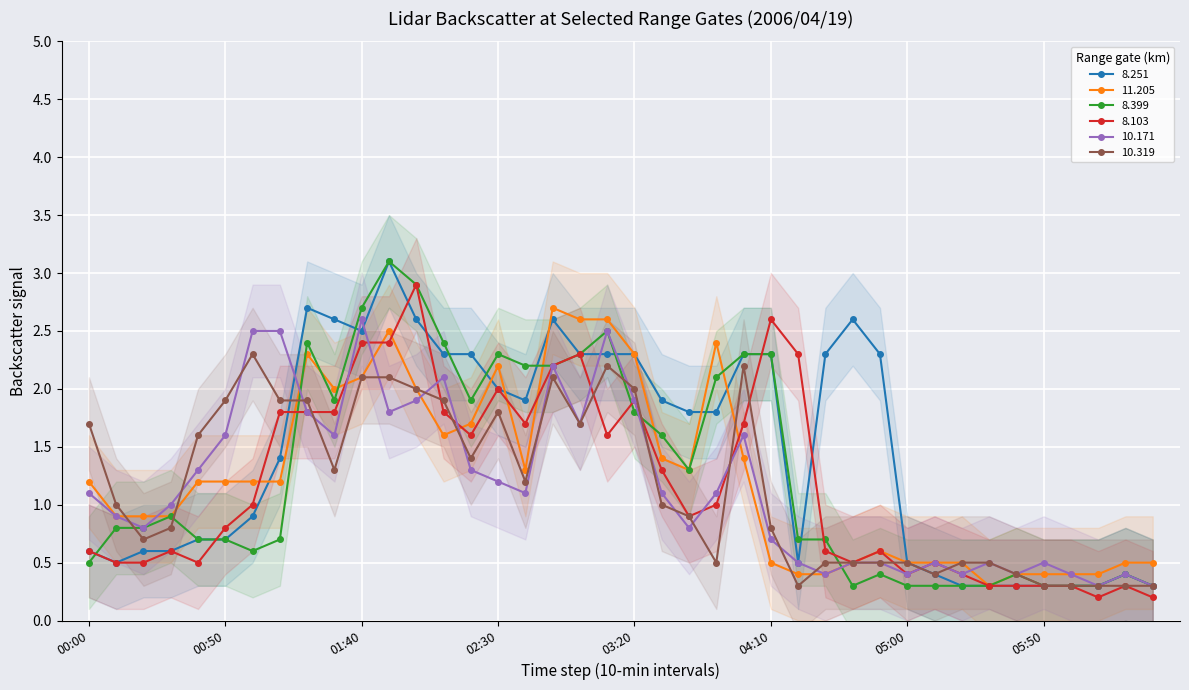

Is it true that  11.205 equals 1.2 at 00:00?

True